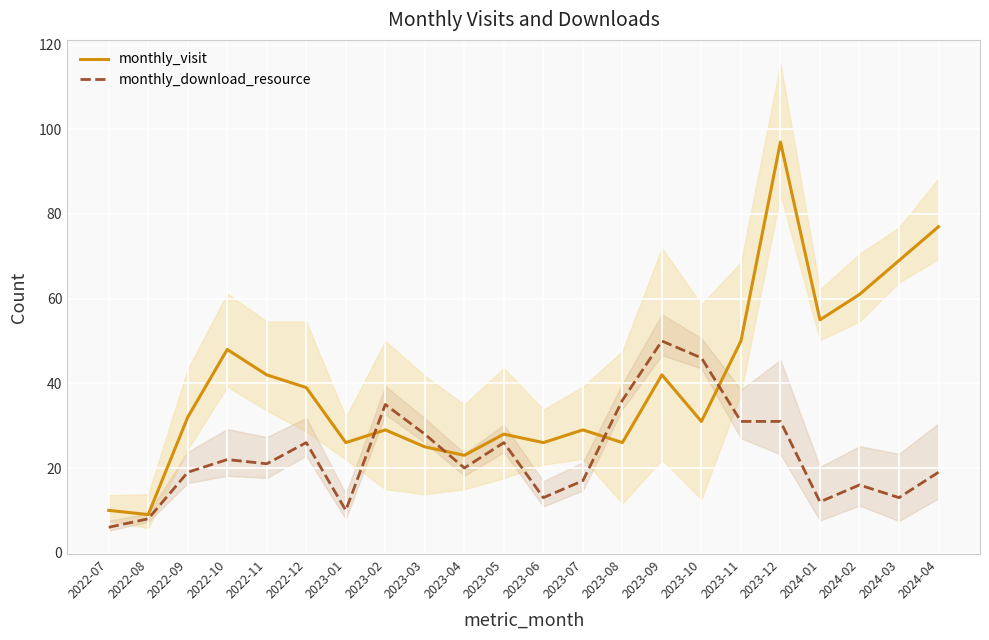

What is the difference between the second highest and minimum values in the monthly_download_resource series?

40